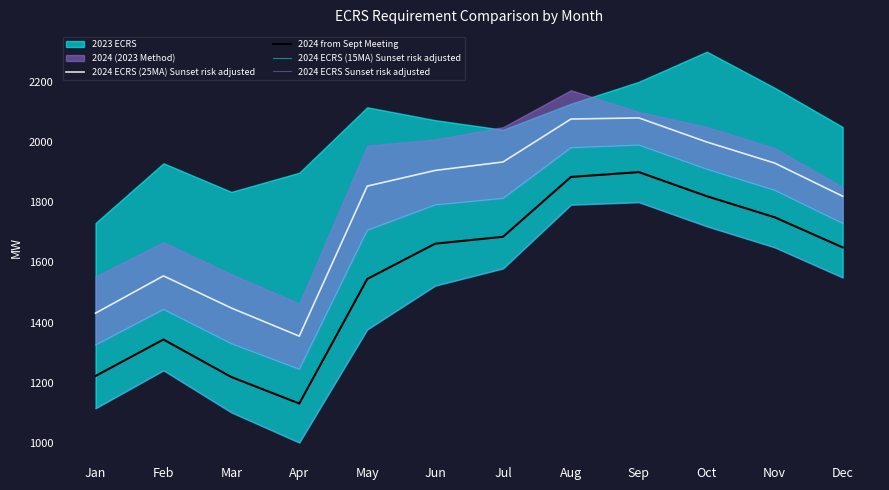

Which series has the largest range (max minus min)?

2024 ECRS Sunset risk adjusted